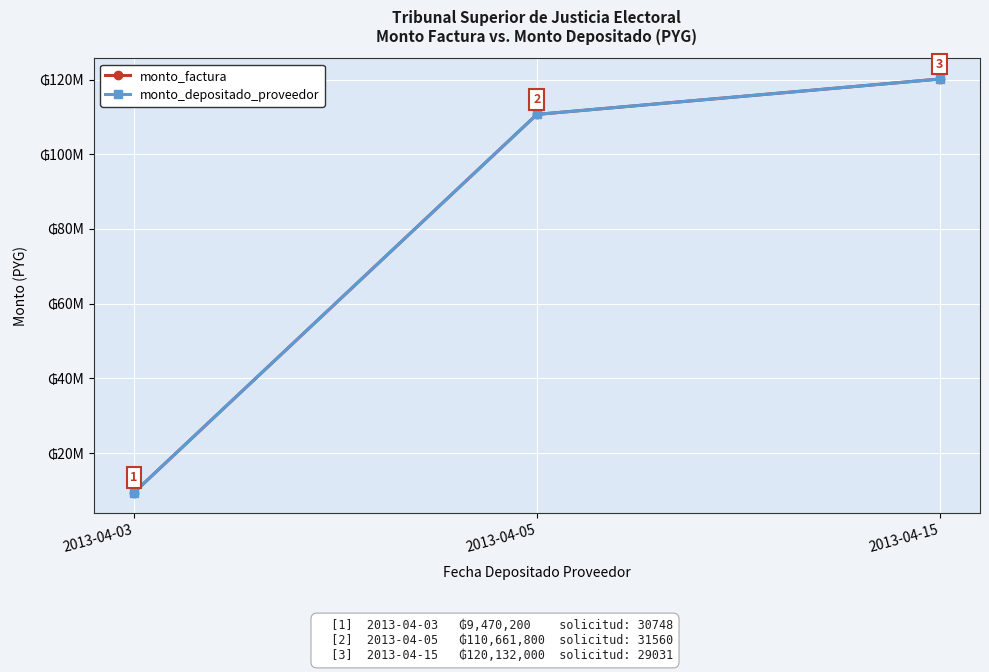

Does the chart have visible grid lines?

Yes